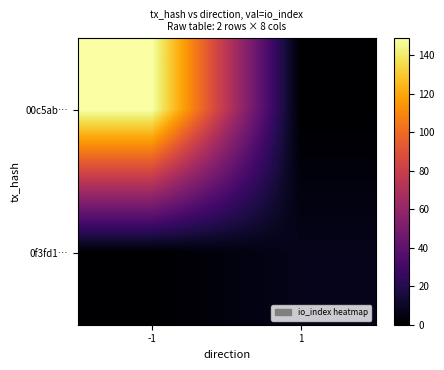

Between -1 and 1, which series saw the biggest shift?

00c5ab…